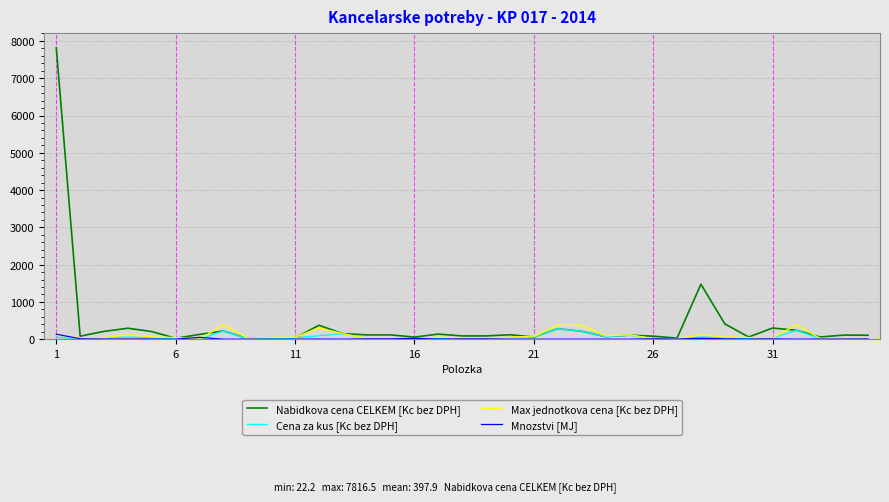

Count the number of data series in this chart.

4